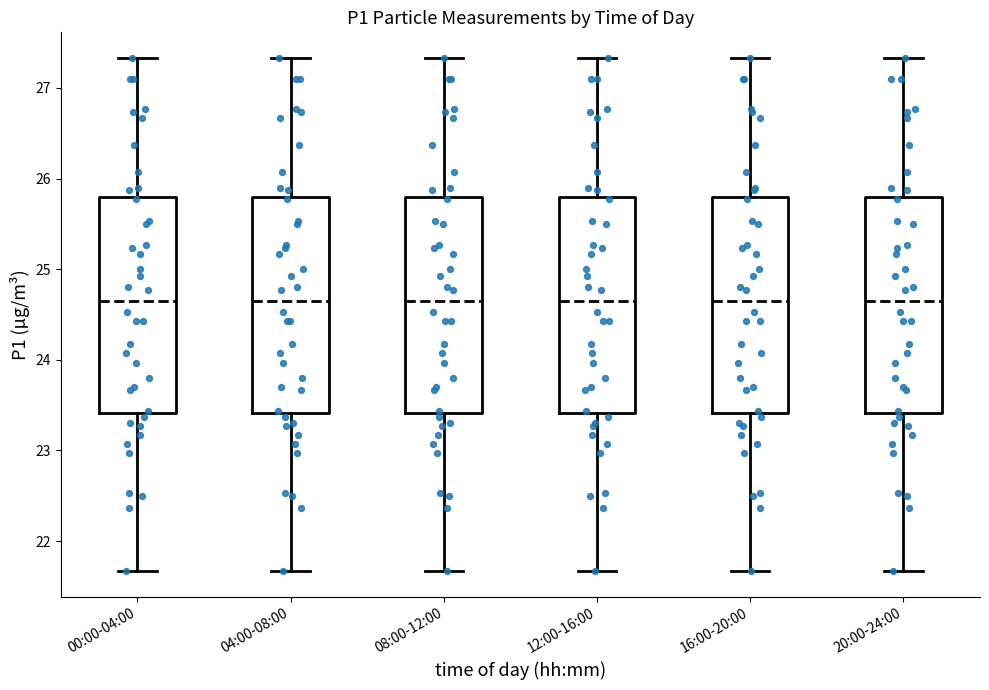

Reading left to right, transcribe this box plot: for each box, give where its median line is, the range the box spans, and where its two whiskers end, as read against the y-axis. The values are not printed on the chart, so give them approximately, as read against the axis.

00:00-04:00: median 24.7, box 23.4 to 25.8, whiskers 21.7 to 27.3
04:00-08:00: median 24.7, box 23.4 to 25.8, whiskers 21.7 to 27.3
08:00-12:00: median 24.7, box 23.4 to 25.8, whiskers 21.7 to 27.3
12:00-16:00: median 24.7, box 23.4 to 25.8, whiskers 21.7 to 27.3
16:00-20:00: median 24.7, box 23.4 to 25.8, whiskers 21.7 to 27.3
20:00-24:00: median 24.7, box 23.4 to 25.8, whiskers 21.7 to 27.3